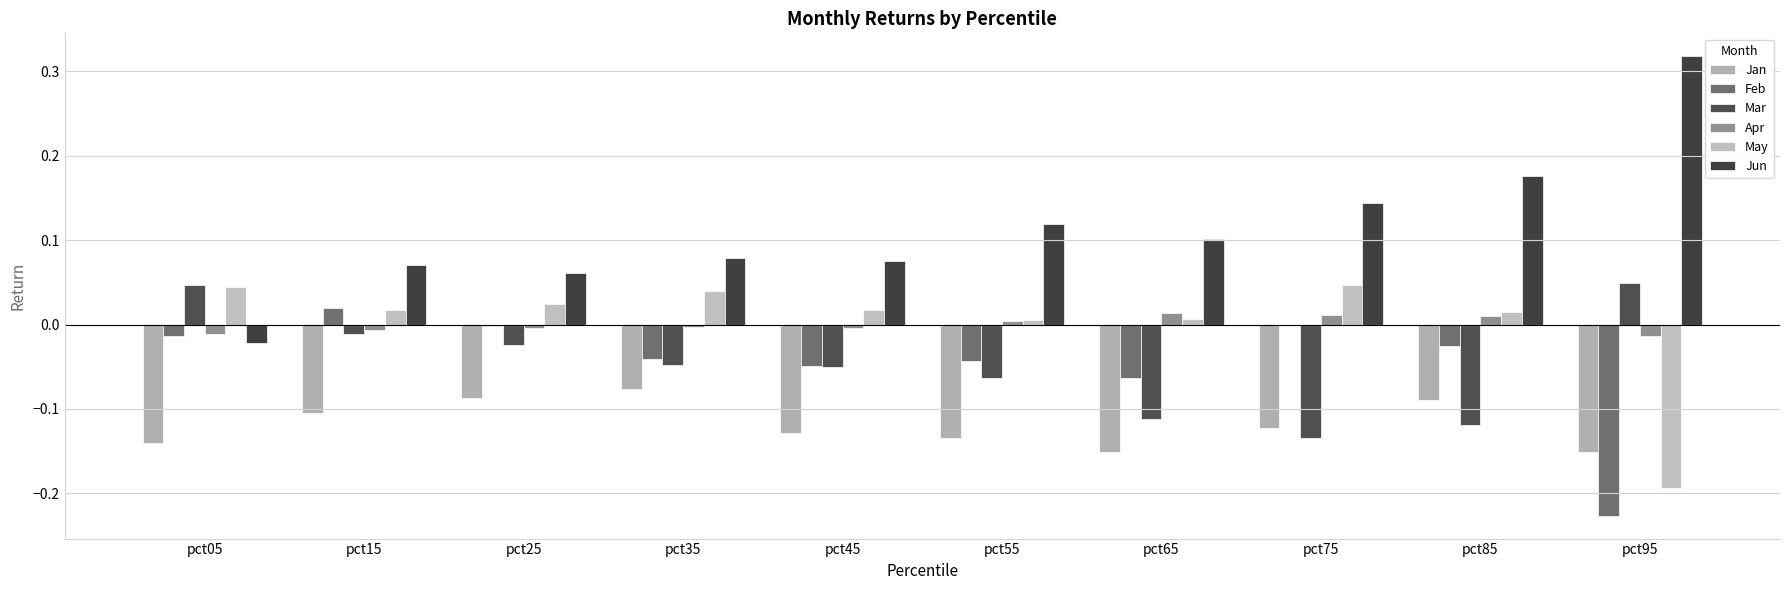

At which label does May reach its peak?

pct75